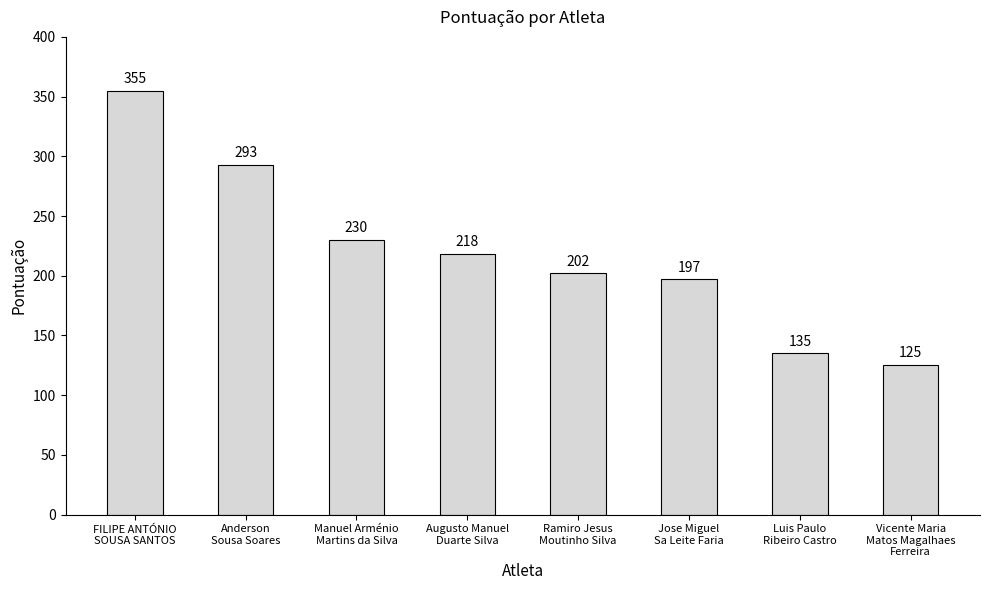

Reading left to right, transcribe all the data shown in this chart.

355	293	230	218	202	197	135	125